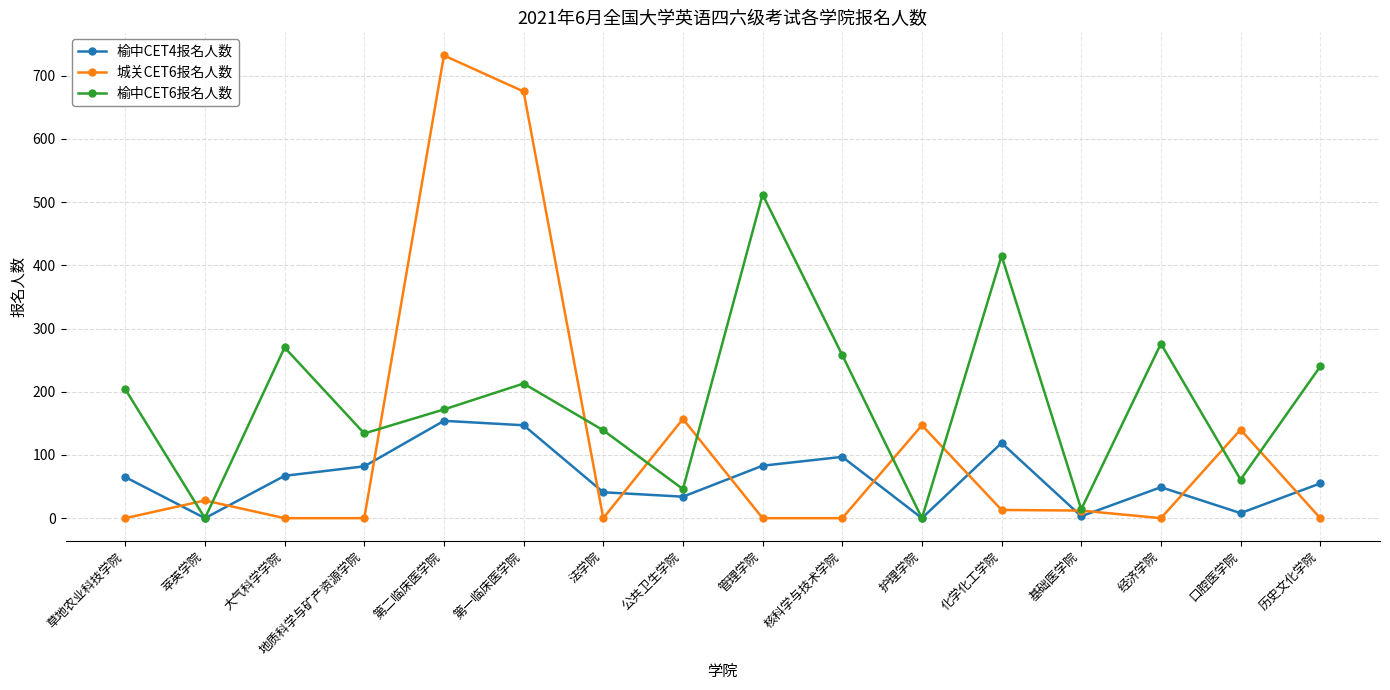

How many values in the 榆中CET6报名人数 series are below 204?

8